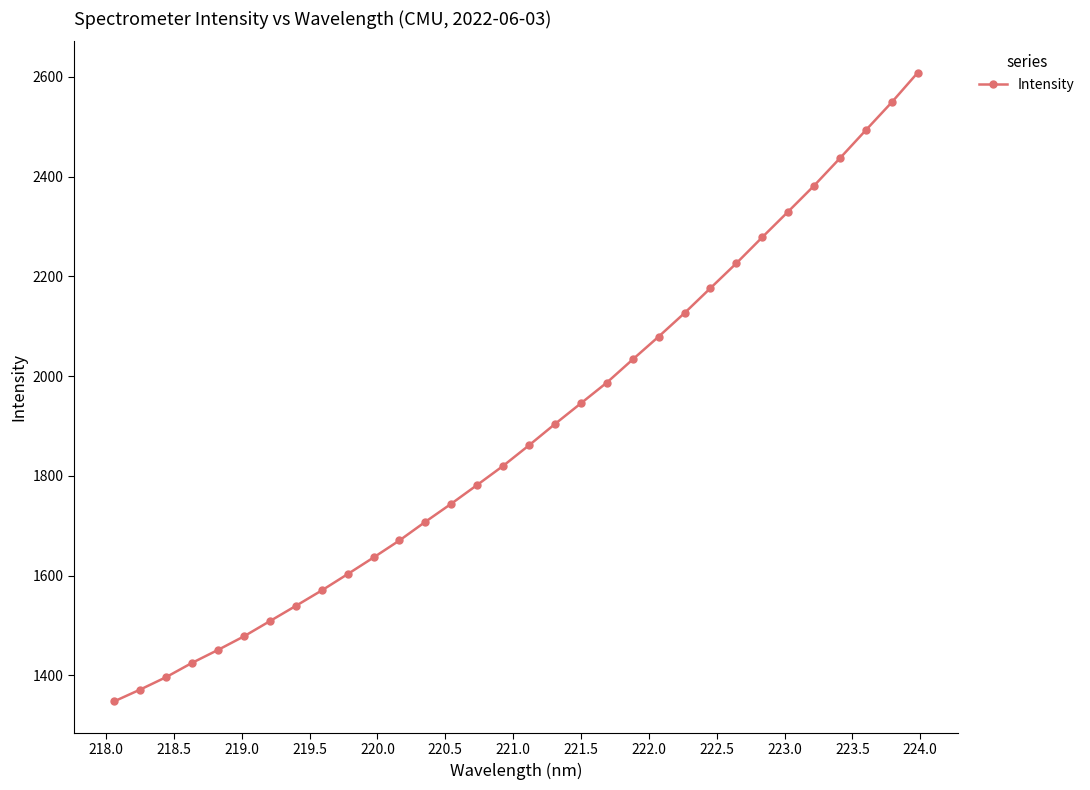

True or false: the data has more than 2 interior local peaks.

False